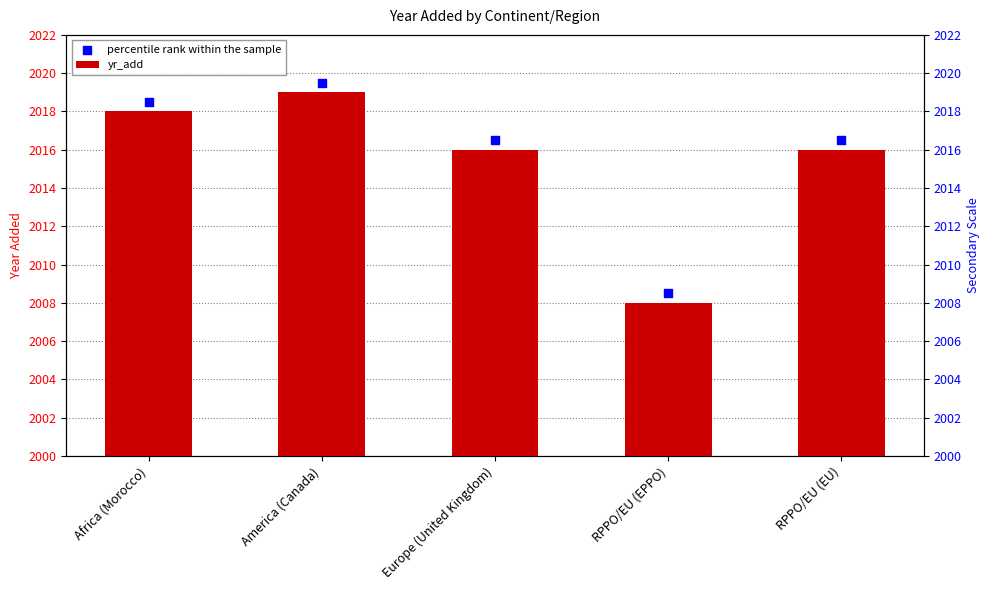

What are all the series names shown in the legend?

yr_add, percentile rank within the sample